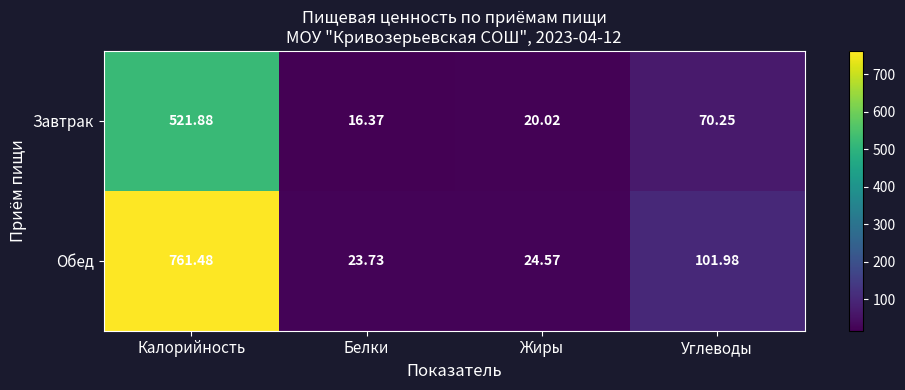

Which series changed the most between Белки and Углеводы?

Обед